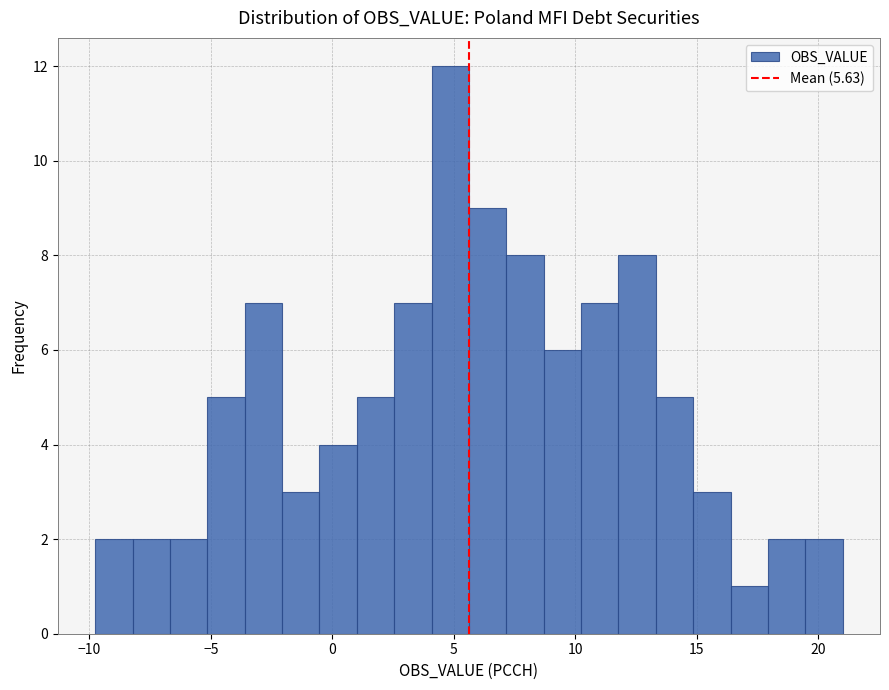

Around what value on the x-axis is the tallest bar? Give the approximate position of its centre, as read against the axis.

5.0